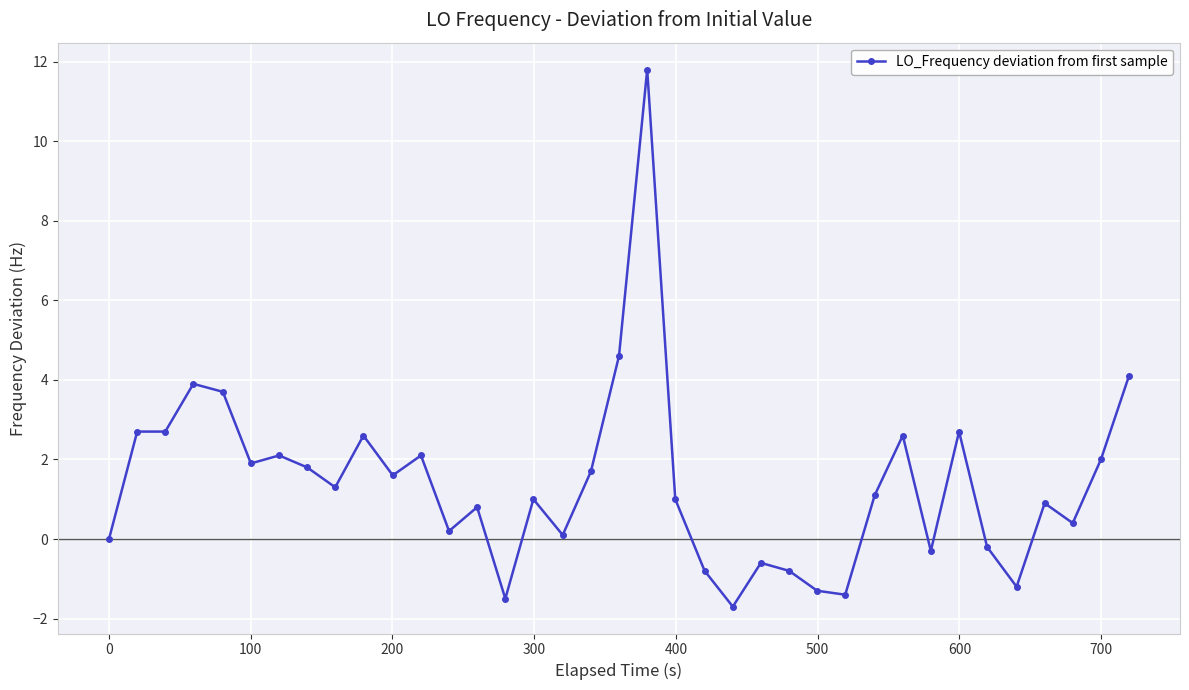

What is the average value?

1.4